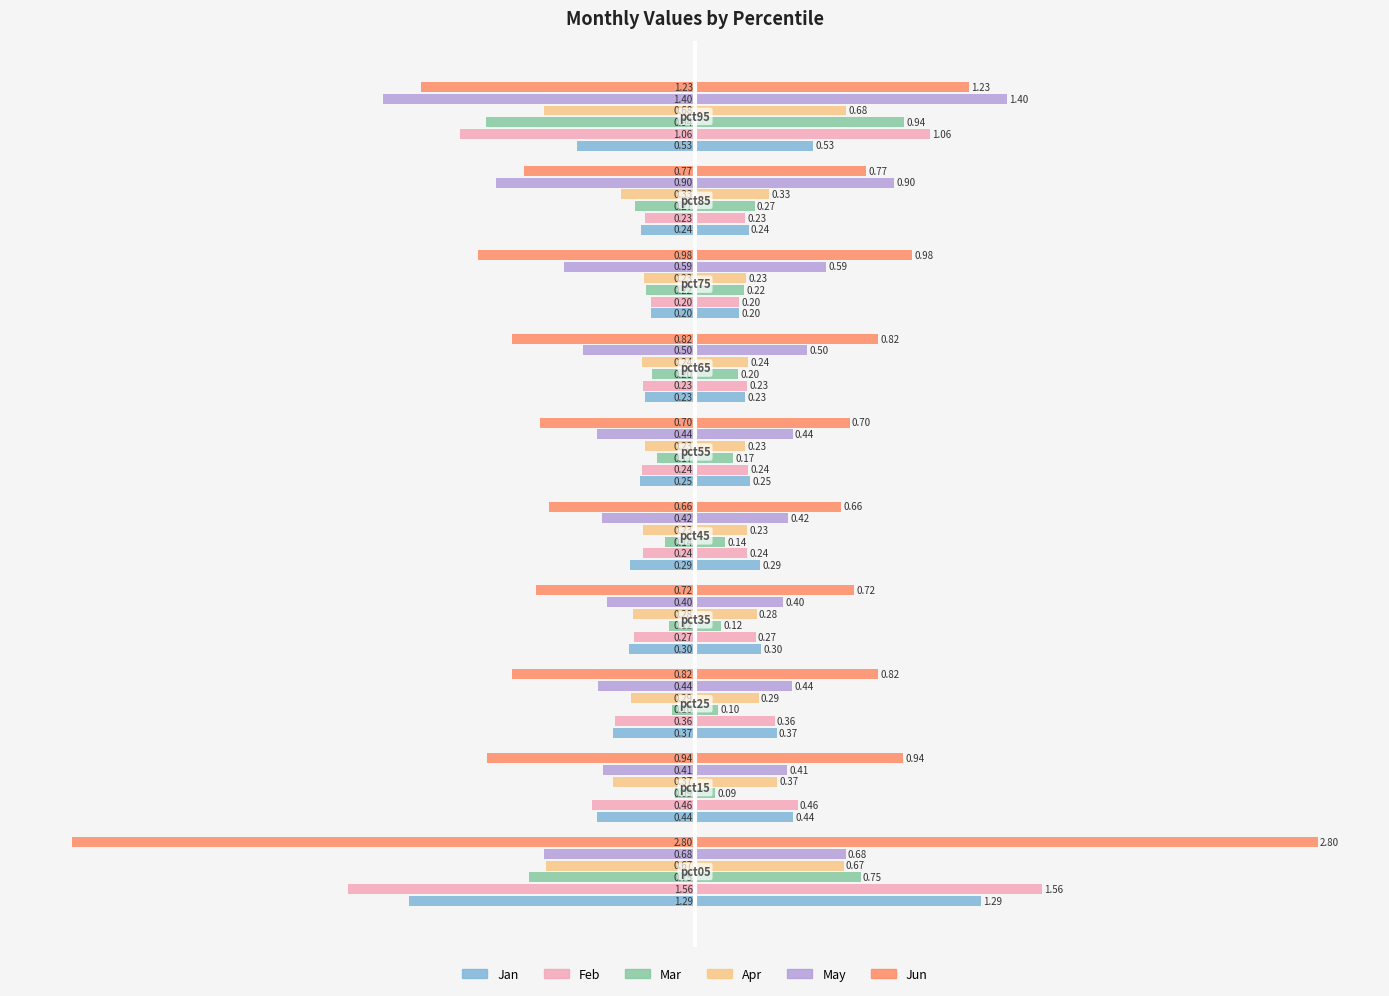

What is the value of the Feb bar at the 9th from the left?

-0.2